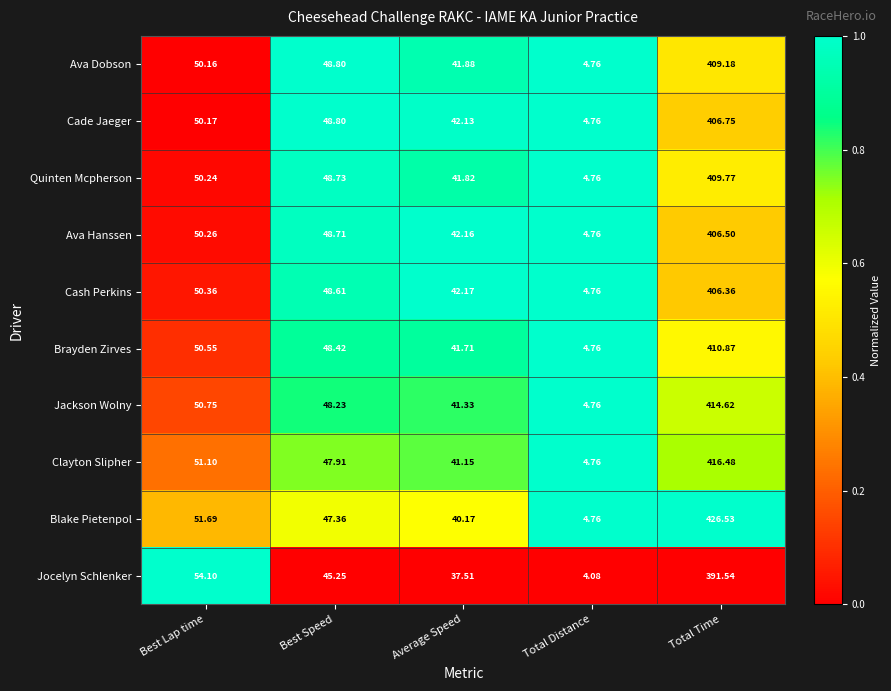

Which label corresponds to the smallest value in the chart?

Total Distance